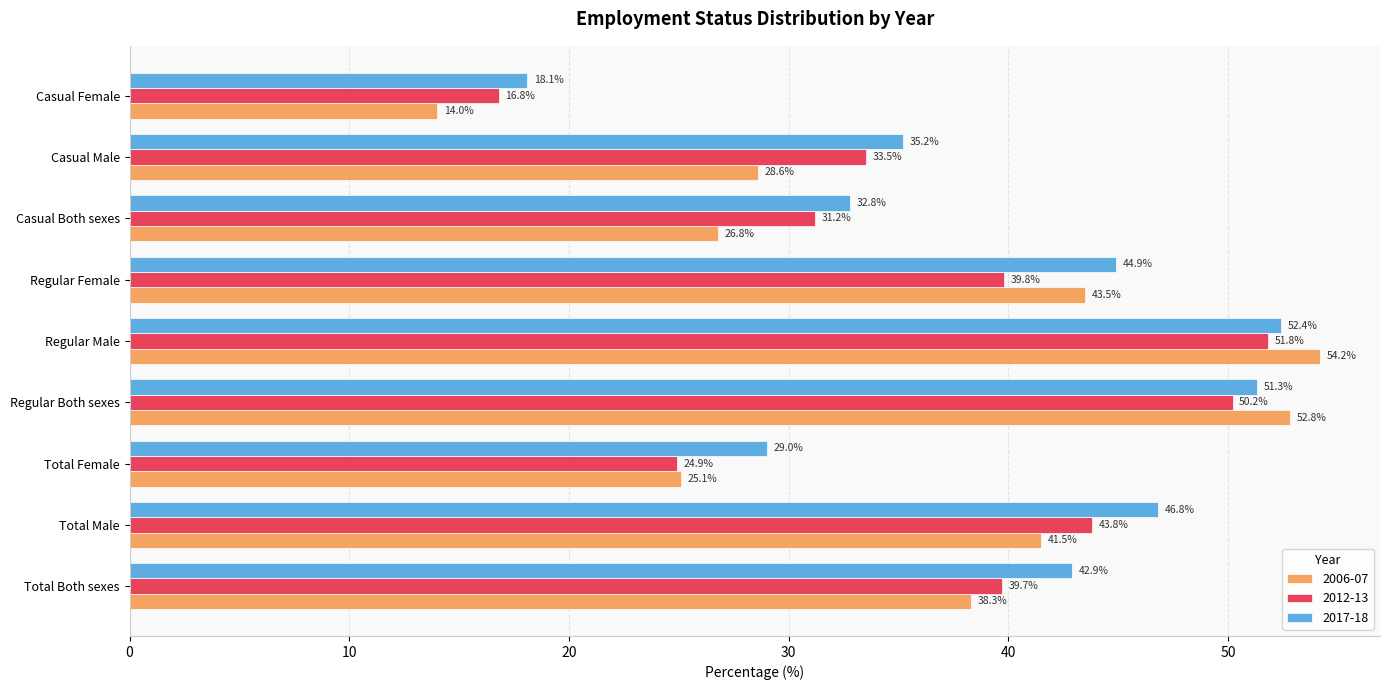

Rank the series at Casual Both sexes from lowest to highest value.

2006-07, 2012-13, 2017-18